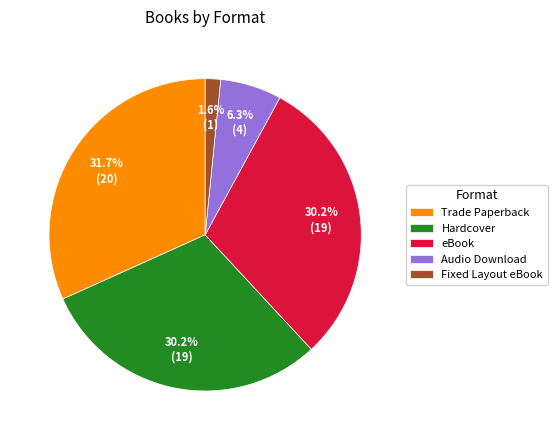

Does any single category account for the majority?

No